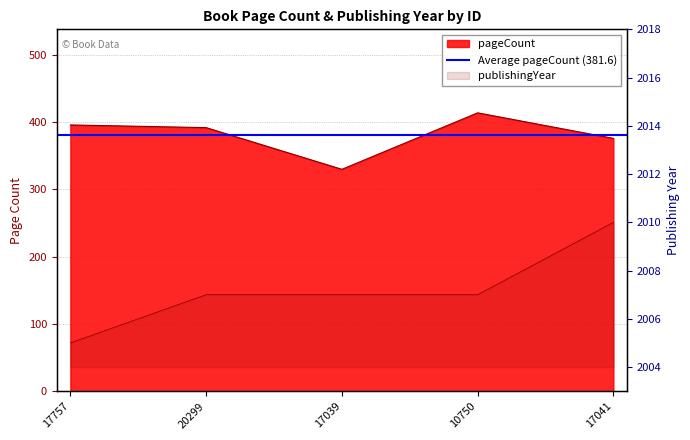

Which series has the largest total across all categories?

publishingYear